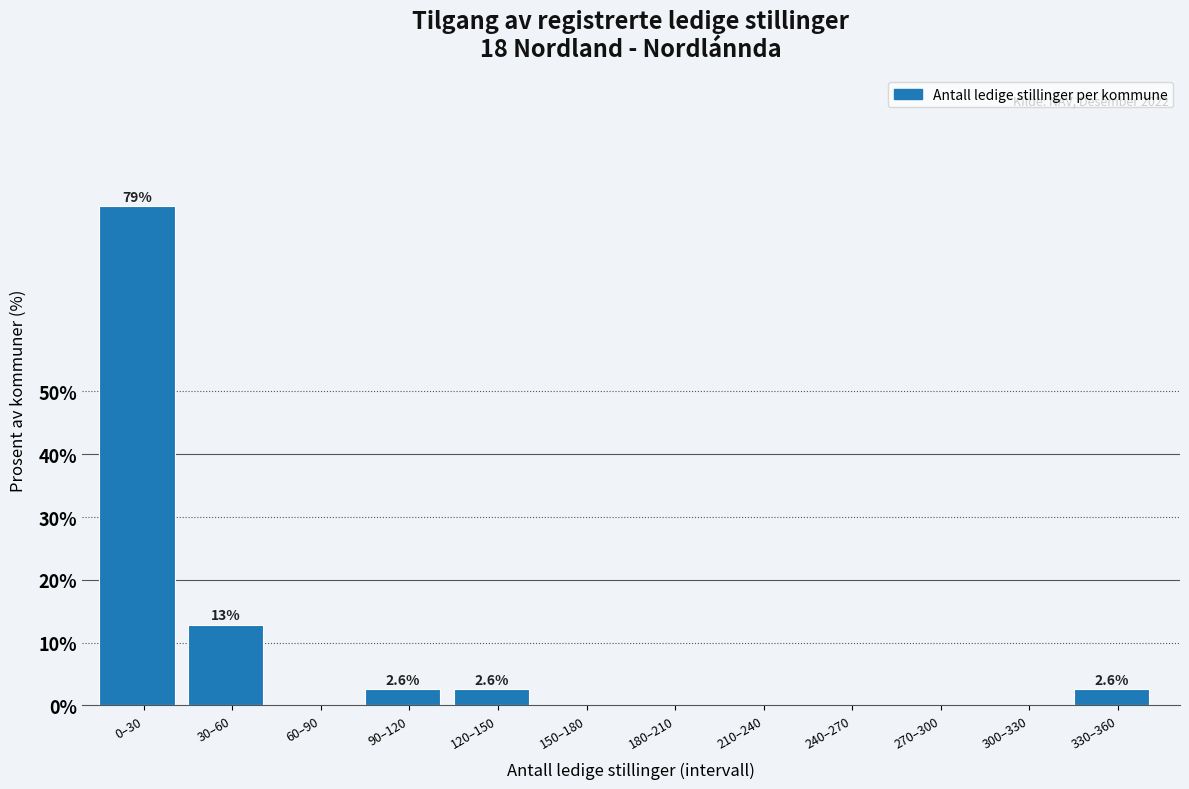

Reading left to right, what are all the values shown in this chart?

0–30=79.5	30–60=12.8	60–90=0.0	90–120=2.6	120–150=2.6	150–180=0.0	180–210=0.0	210–240=0.0	240–270=0.0	270–300=0.0	300–330=0.0	330–360=2.6